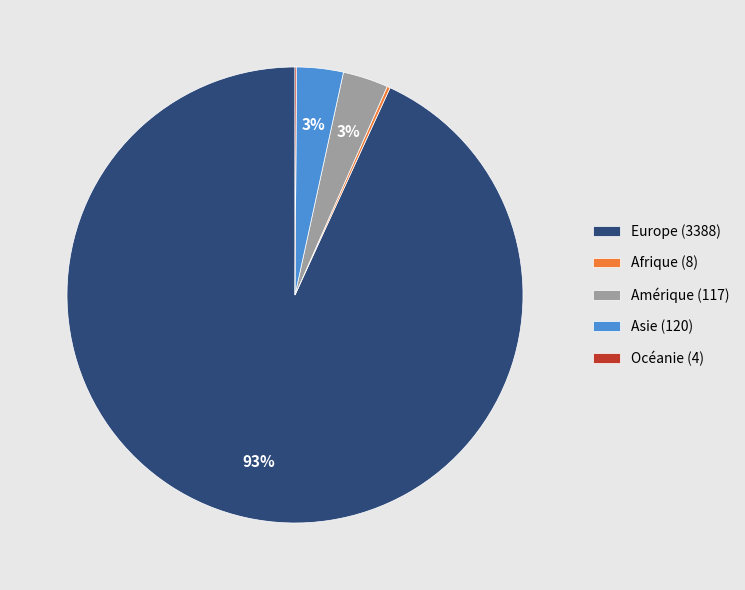

Is there any slice that represents more than half of the pie?

Yes